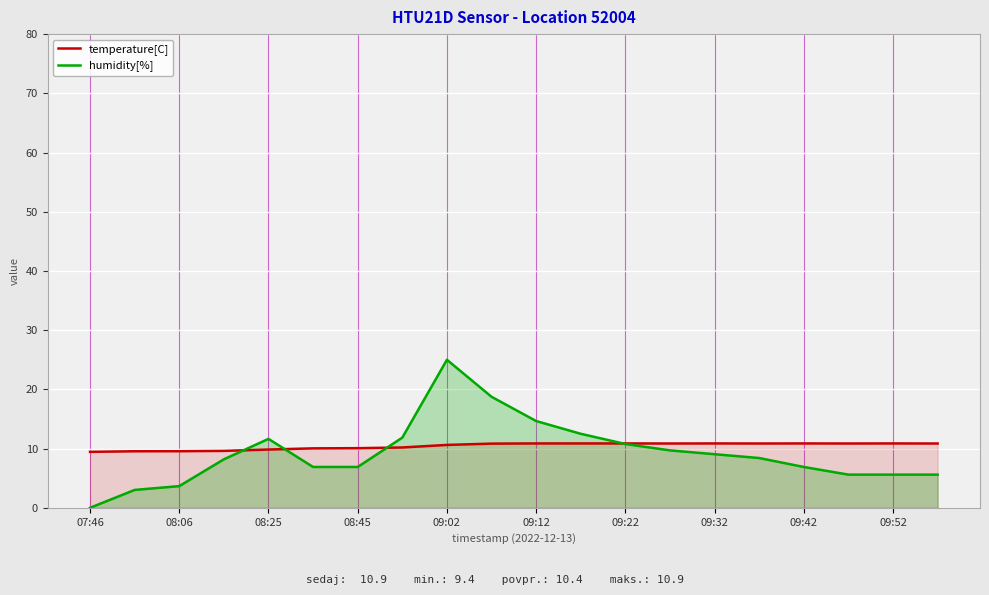

Which series changed the most between 08:25 and 09:52?

humidity[%]